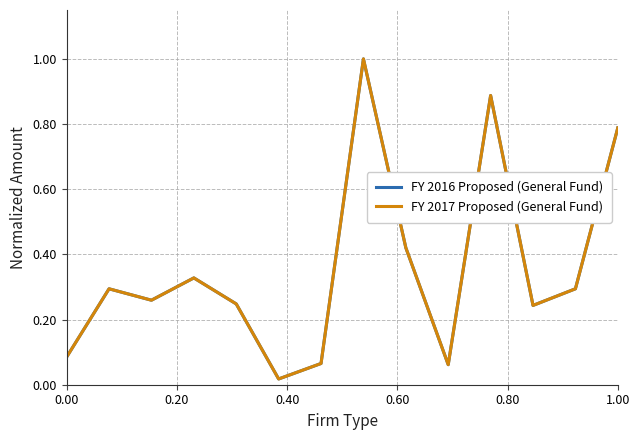

Which series has the largest total across all categories?

FY 2016 Proposed (General Fund)